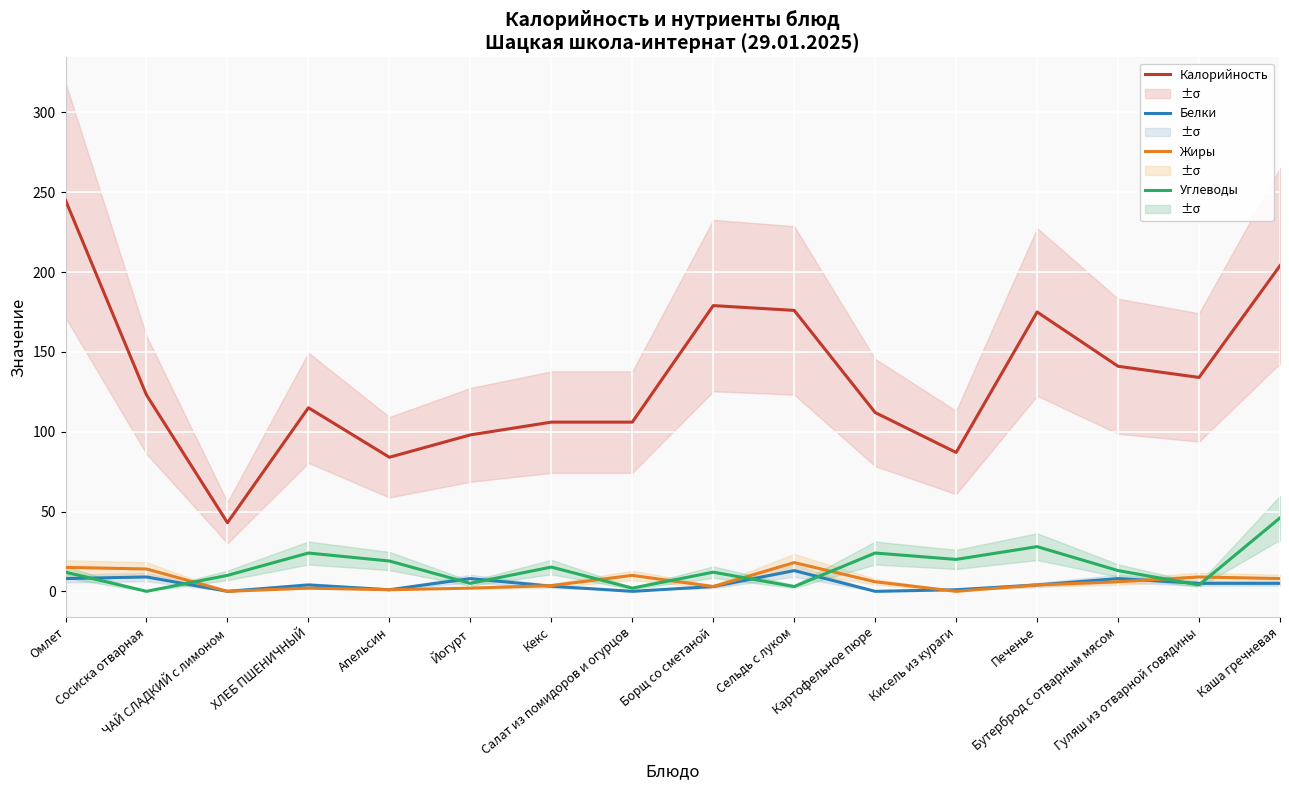

At Борщ со сметаной, list the series in order from largest to smallest.

Калорийность, Углеводы, Белки, Жиры